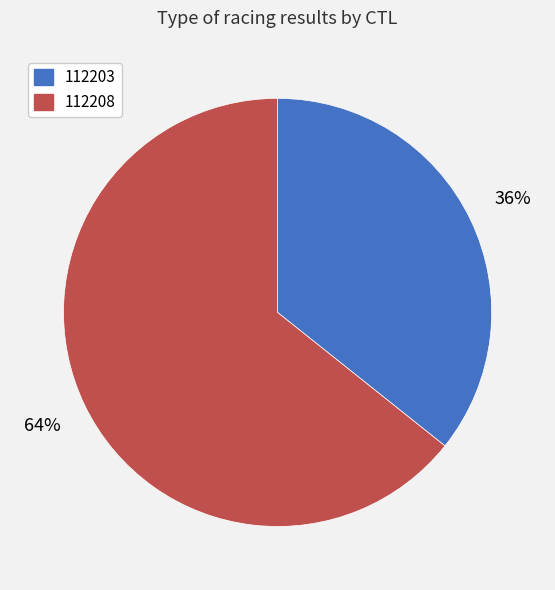

Combined, do 112208 and 112203 account for over 50%?

Yes